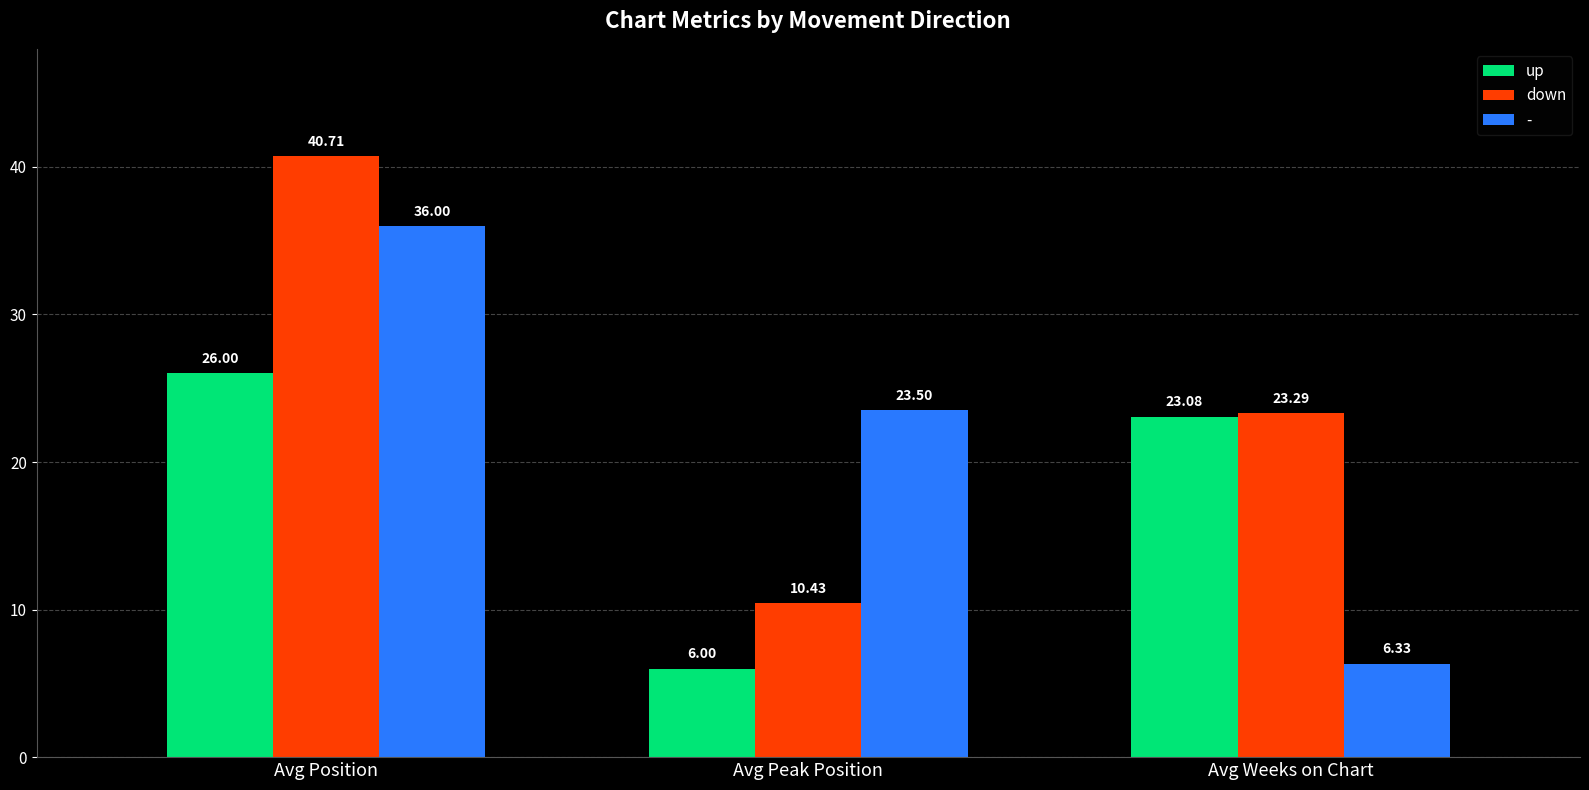

How many bars are there in each group?

3